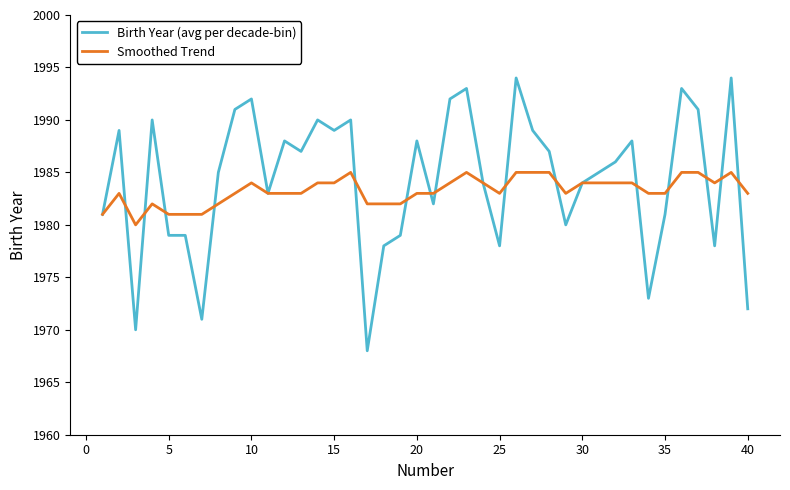

How many lines are shown in the chart?

2